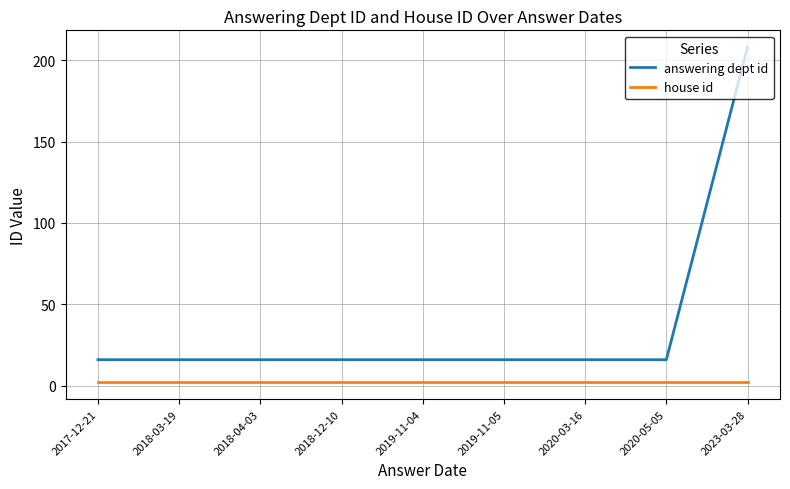

True or false: answering dept id and house id intersect in this chart.

False